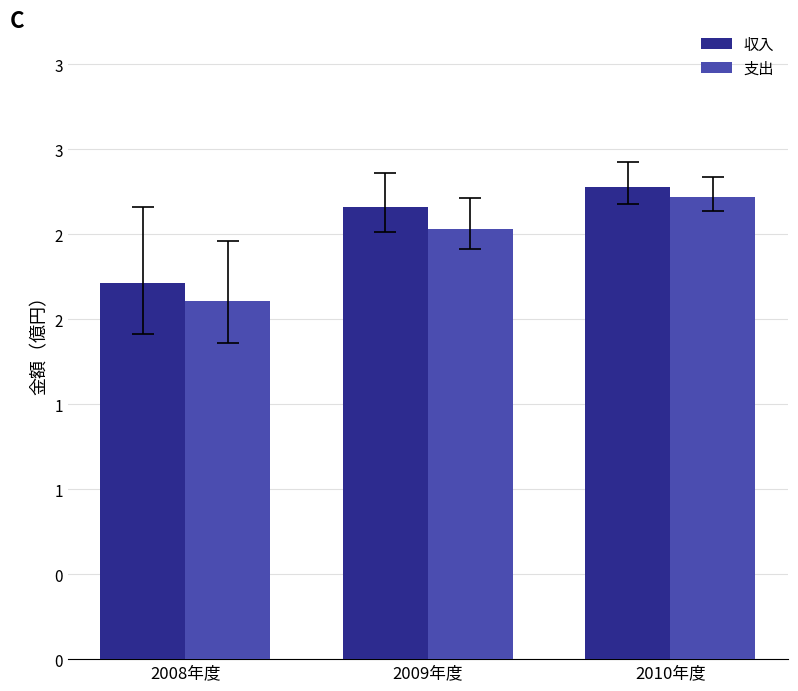

Rank the series by their maximum value, from lowest to highest.

支出, 収入